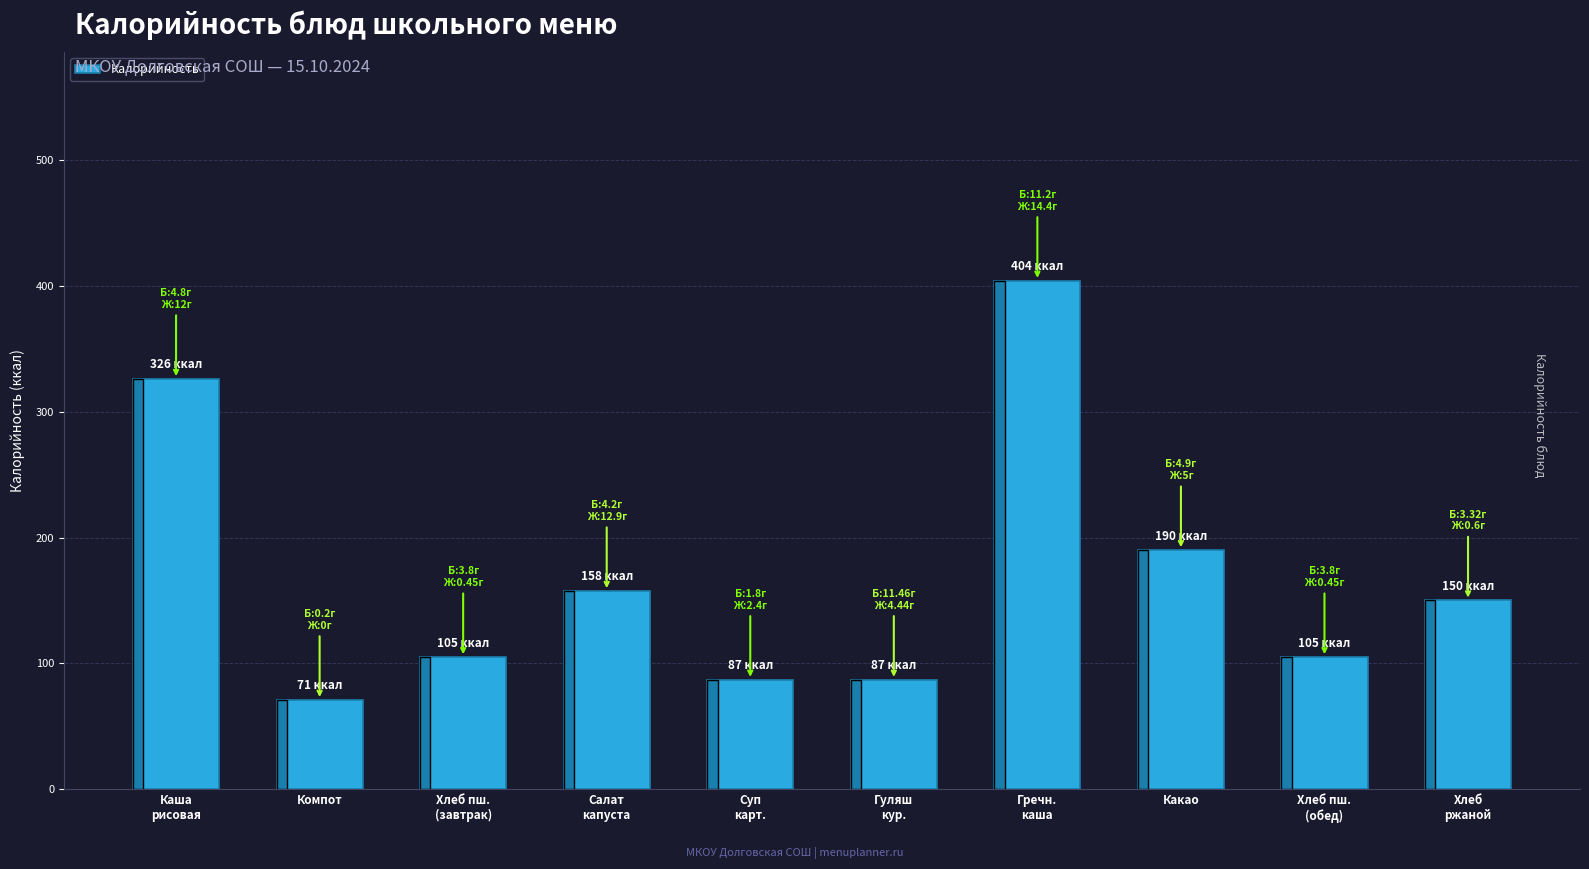

What is the greatest value displayed?

404.0